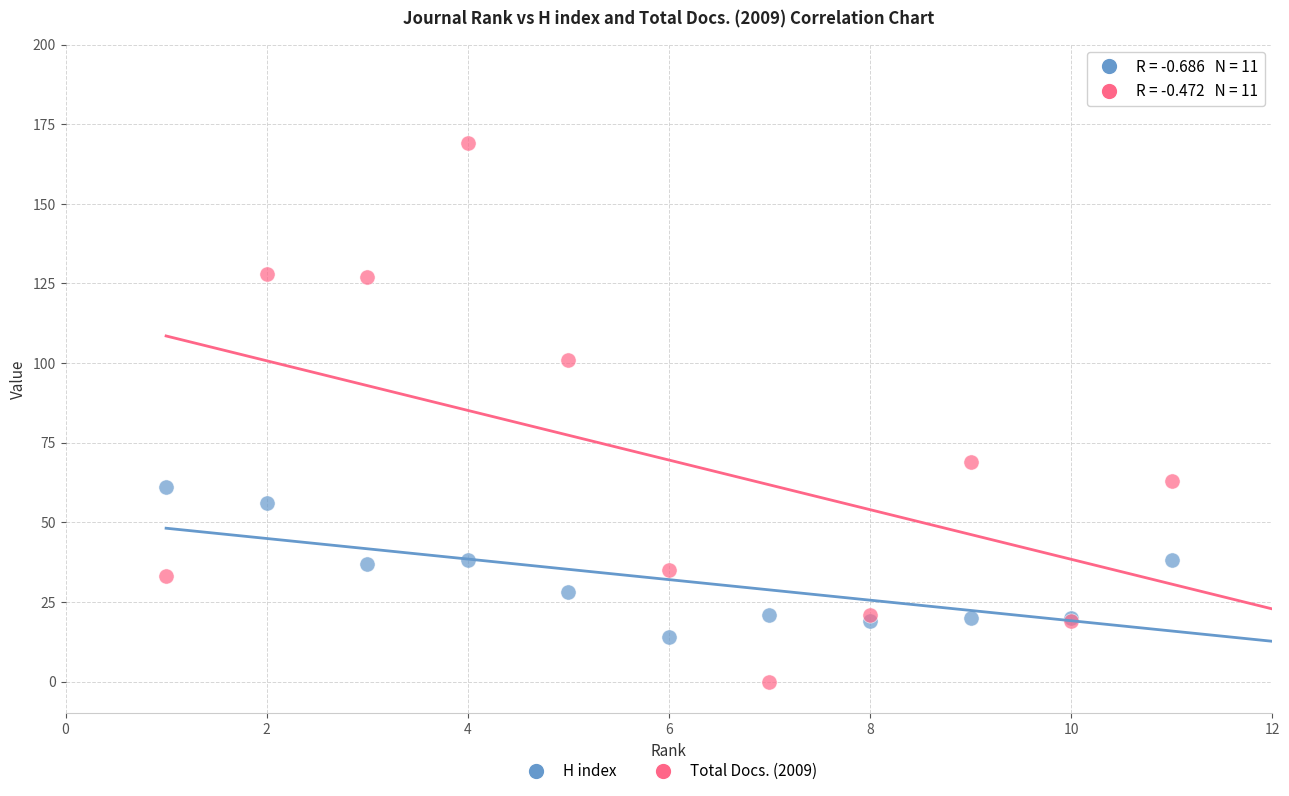

What are all the series names shown in the legend?

H index, Total Docs. (2009)